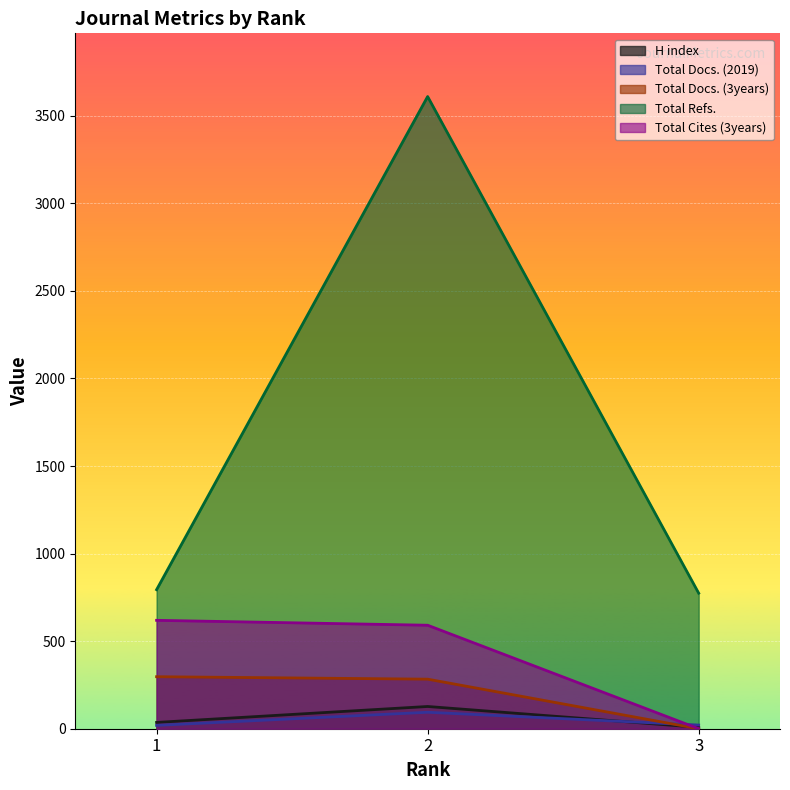

How many values in the Total Cites (3years) series exceed 591?

1